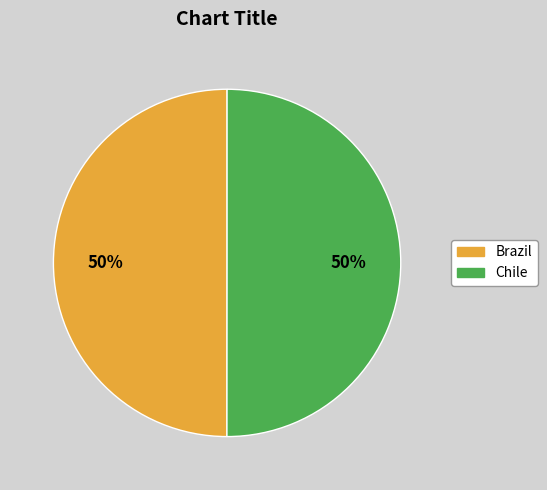

Approximately how many times larger is the value at Chile compared to Brazil?

1.0